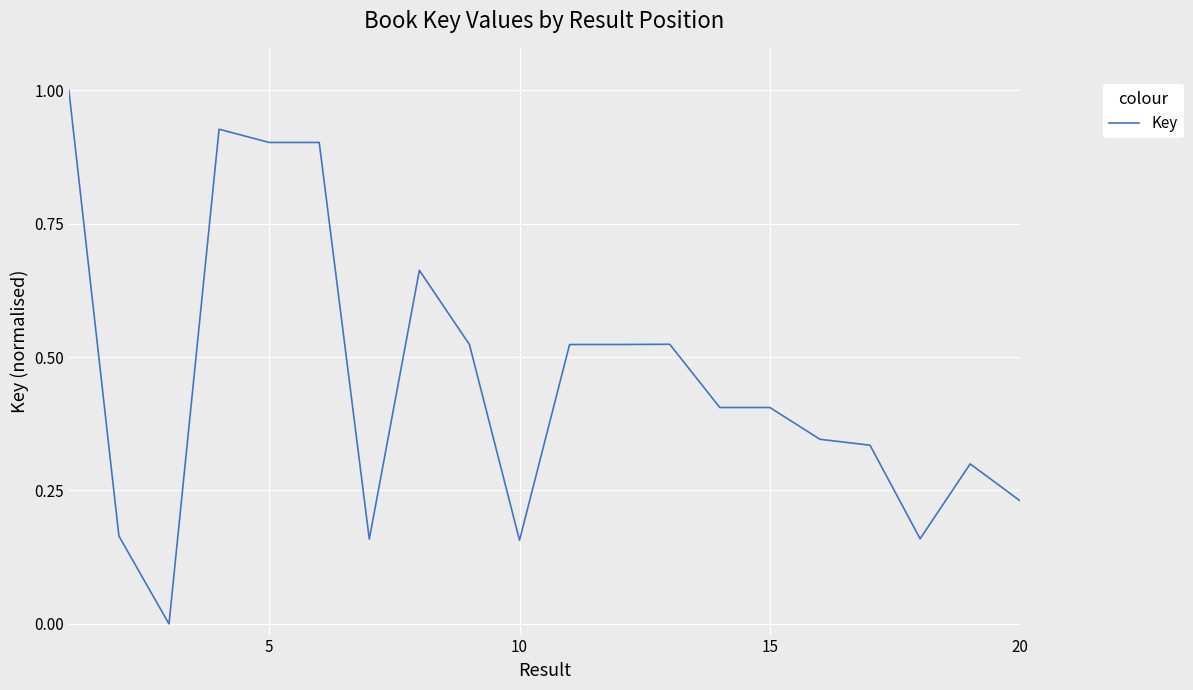

What is the greatest value displayed?

1.0